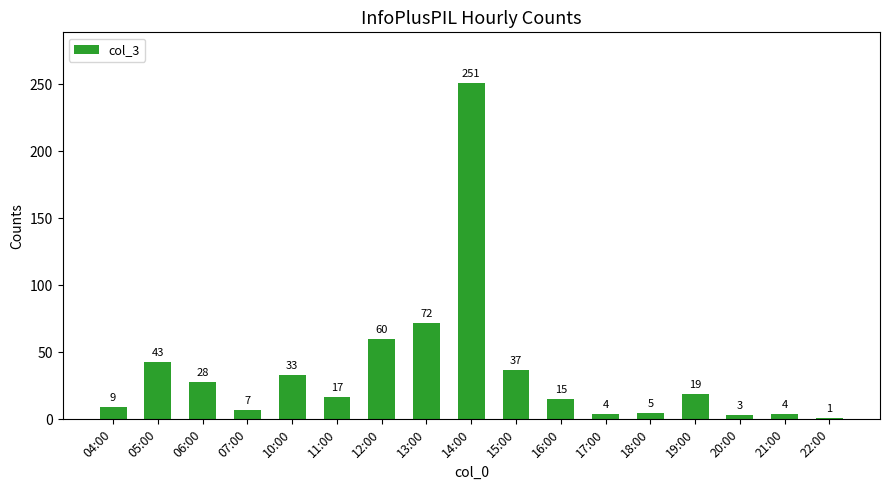

At which label does the data first exceed 17?

05:00